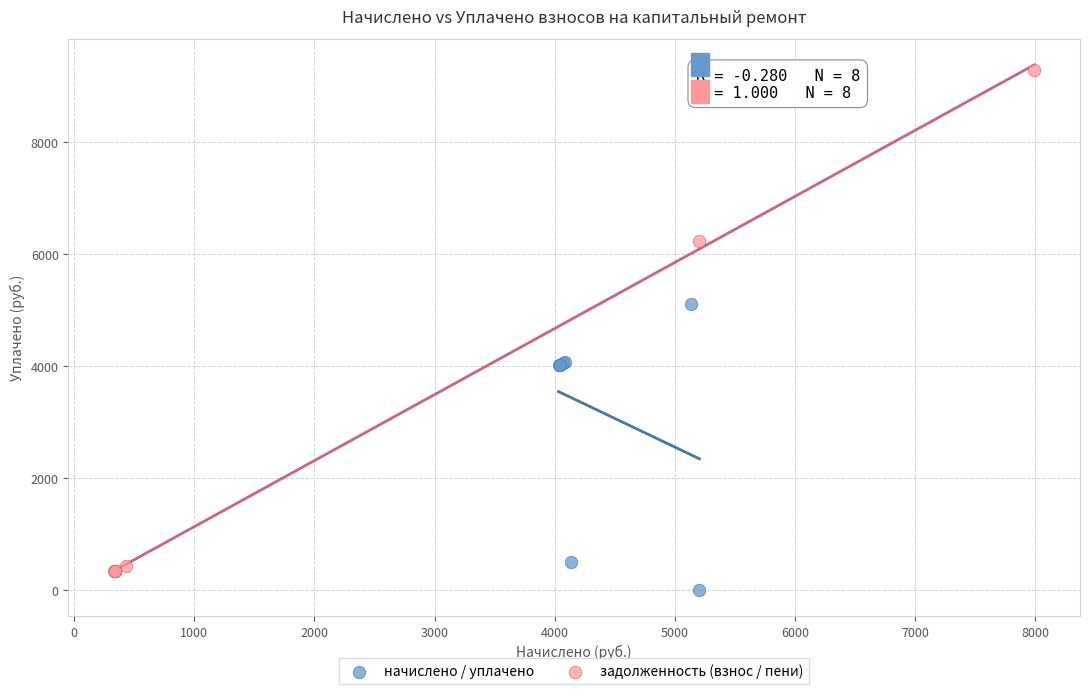

Which series contains the highest Y value?

задолженность (взнос / пени)